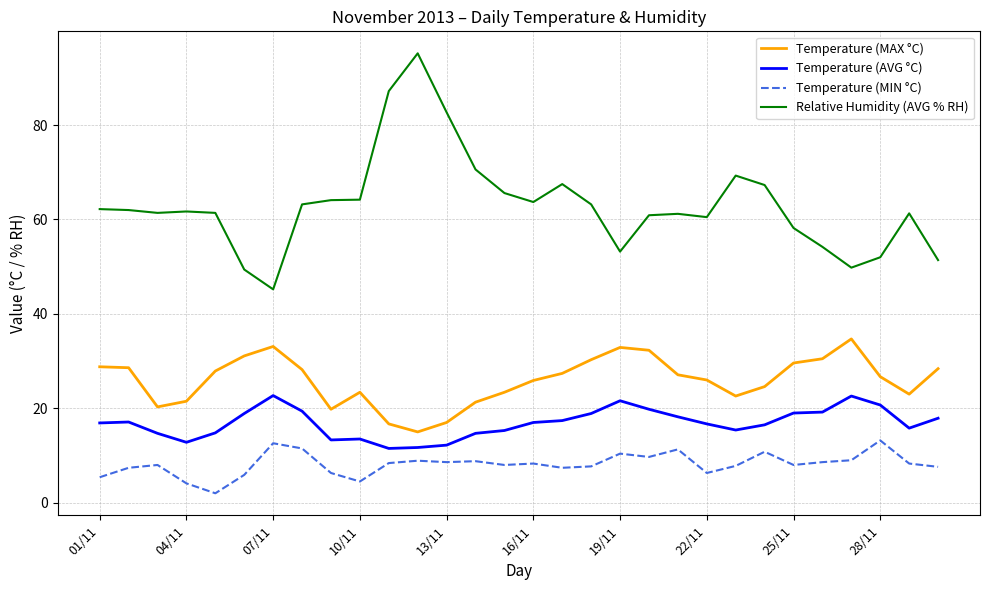

Which series has the largest total across all categories?

Relative Humidity (AVG % RH)